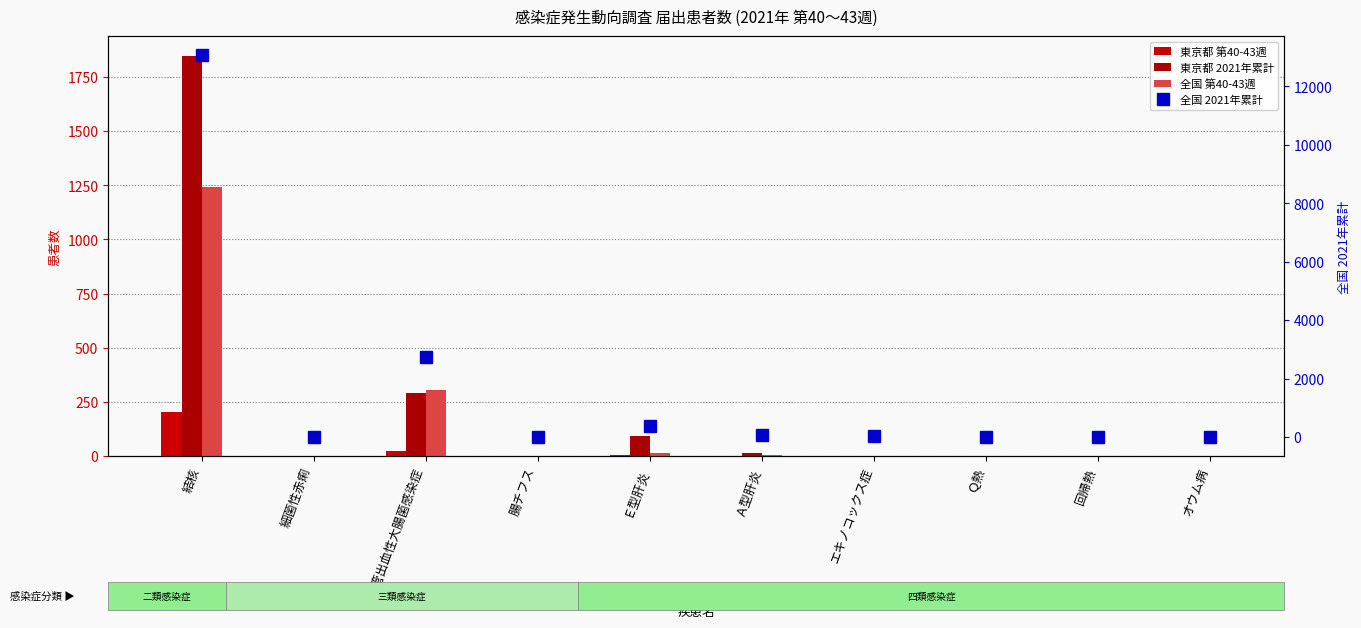

What is the value of the 全国 2021年累計 bar at the 10th from the left?

8